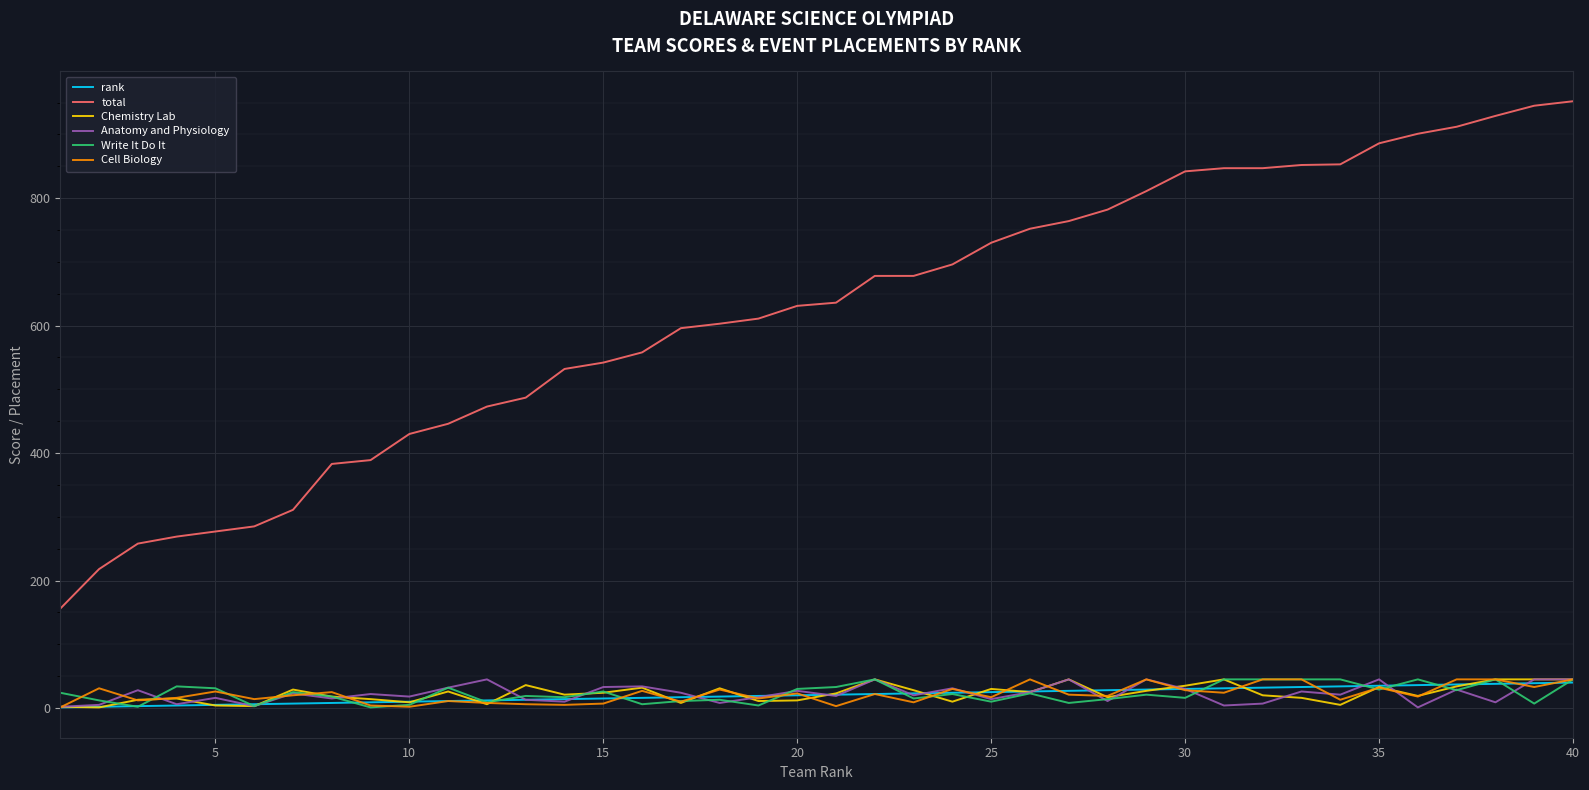

Which series has the widest spread of values?

total